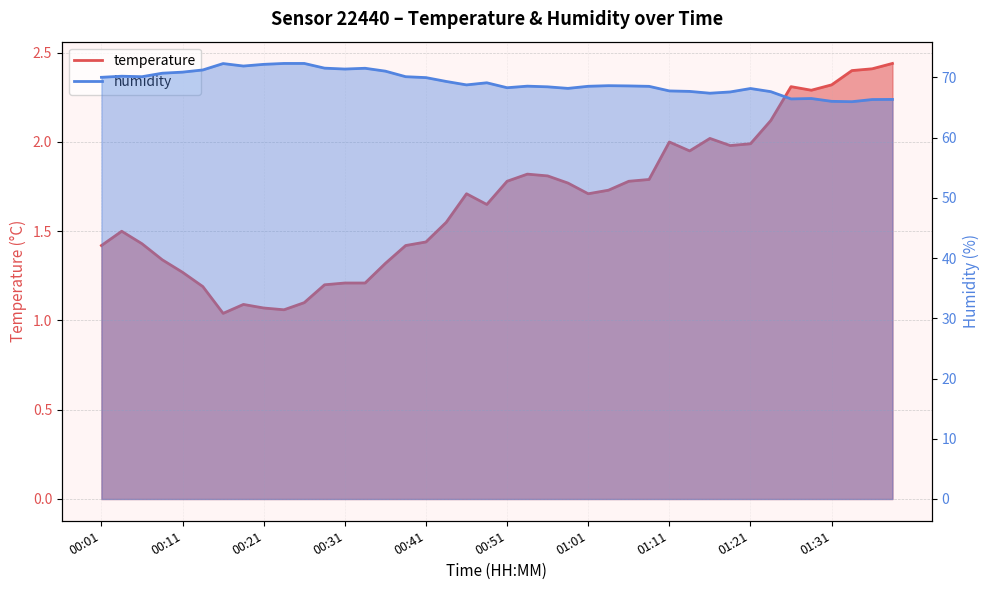

What is the total value across all series at 00:01?

71.4